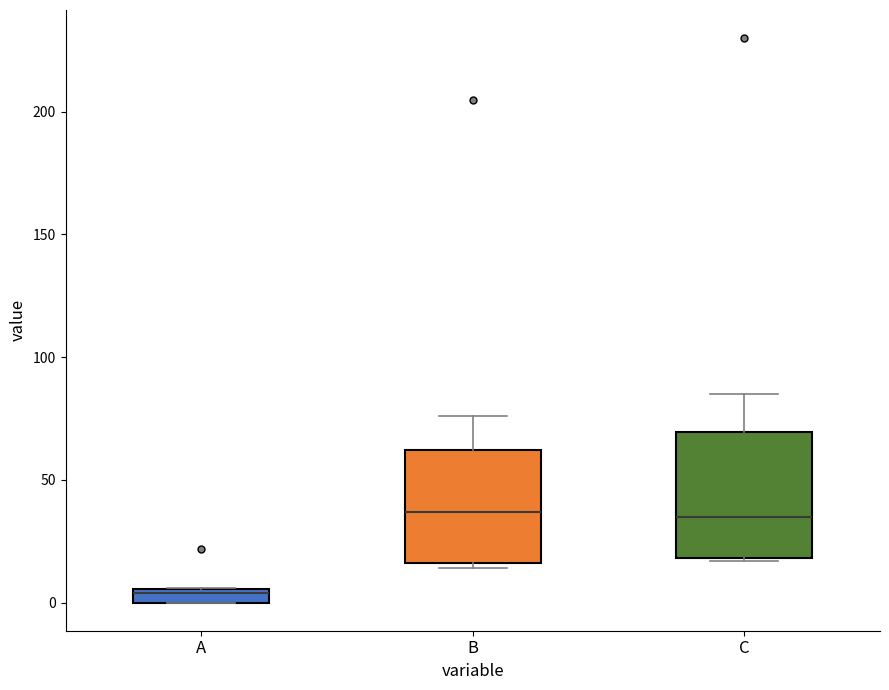

Where is the lower edge of the box for B on the y-axis? The values are not printed on the chart, so give them approximately, as read against the axis.

15